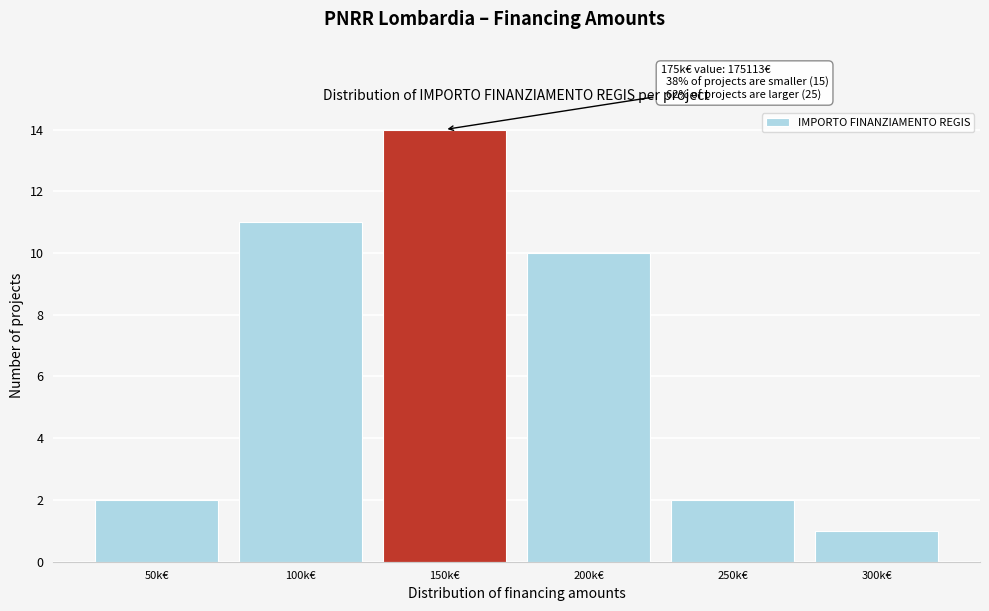

Reading right to left, transcribe all the data shown in this chart.

1	2	10	14	11	2